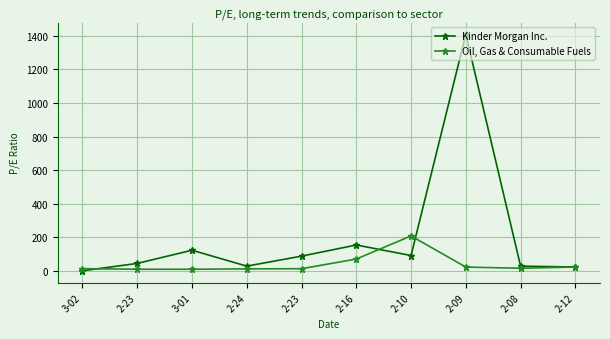

List the series in order of their overall mean, lowest first.

Oil, Gas & Consumable Fuels, Kinder Morgan Inc.